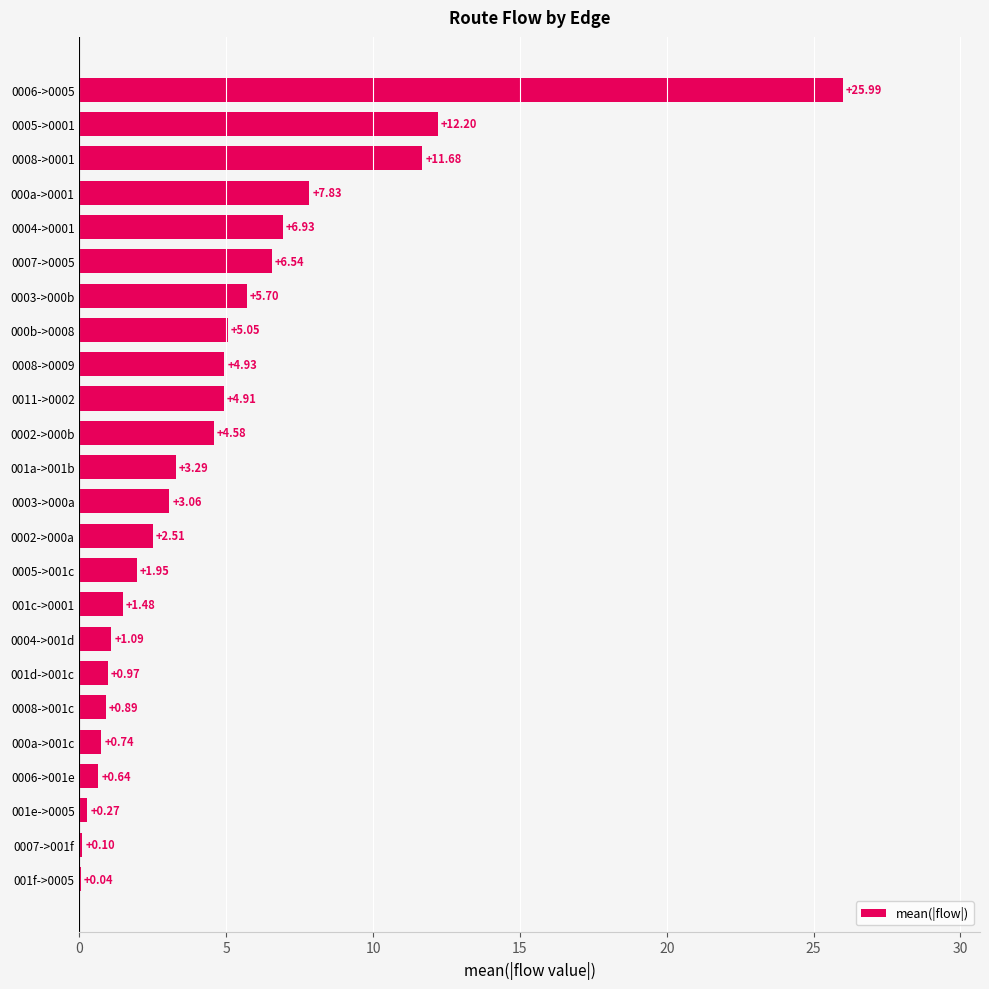

What is the sum of the values at 000a->001c and 0007->001f?

0.8